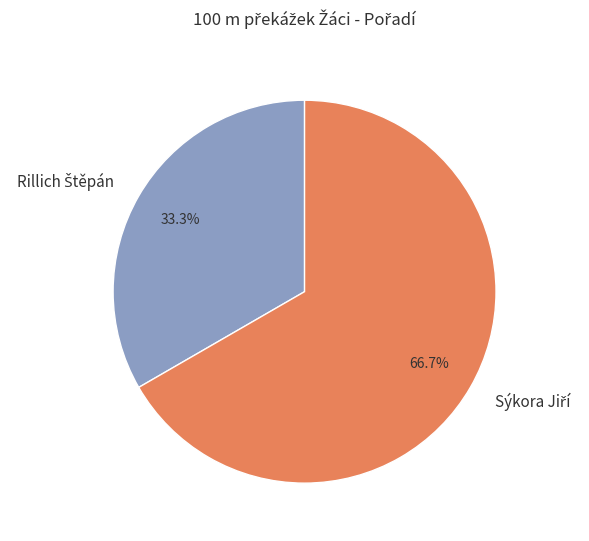

Is there a majority slice in this chart?

Yes